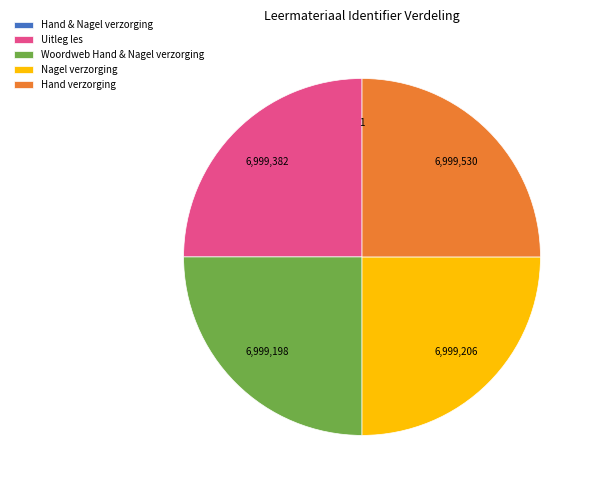

True or false: Hand verzorging accounts for 25% of the total.

True